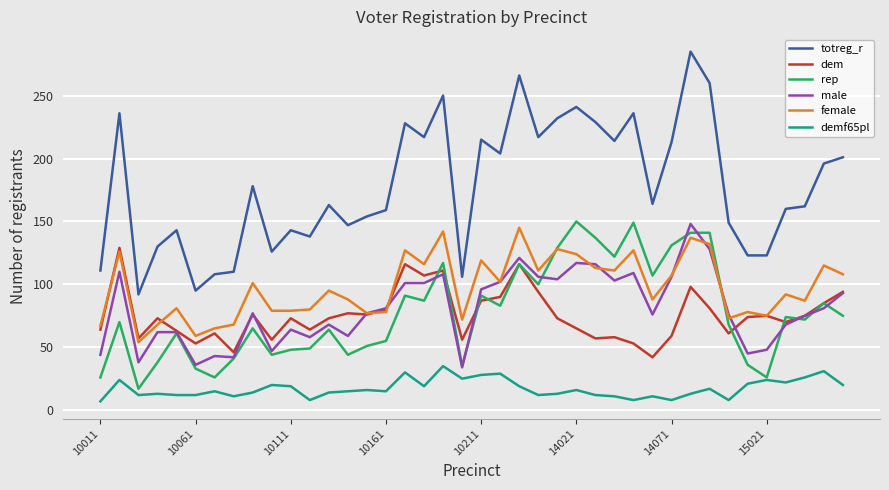

What is the minimum value for totreg_r?

92